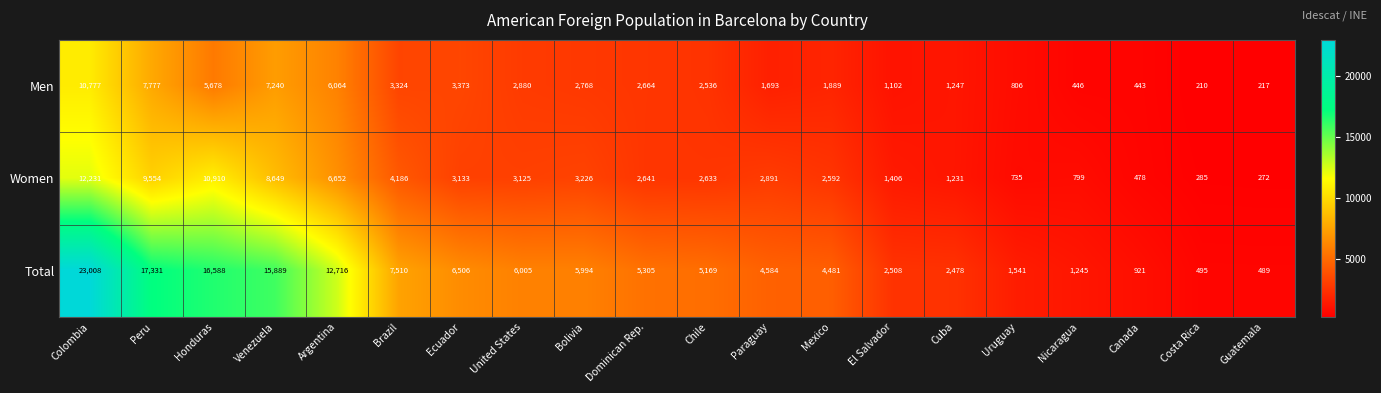

List the series in order of their peak value, highest first.

Total, Women, Men